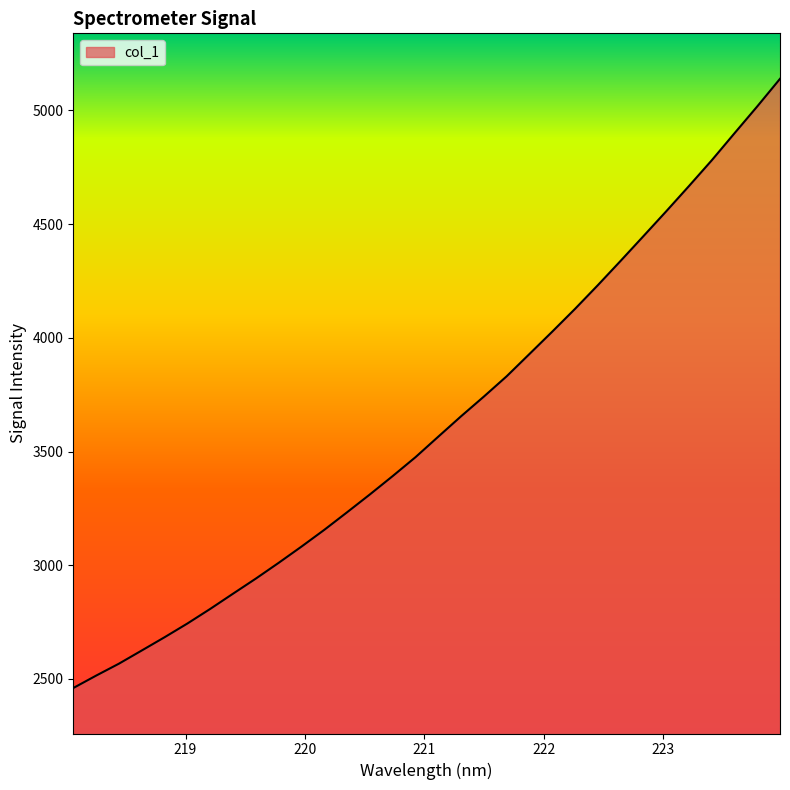

What is the greatest value displayed?

5139.1